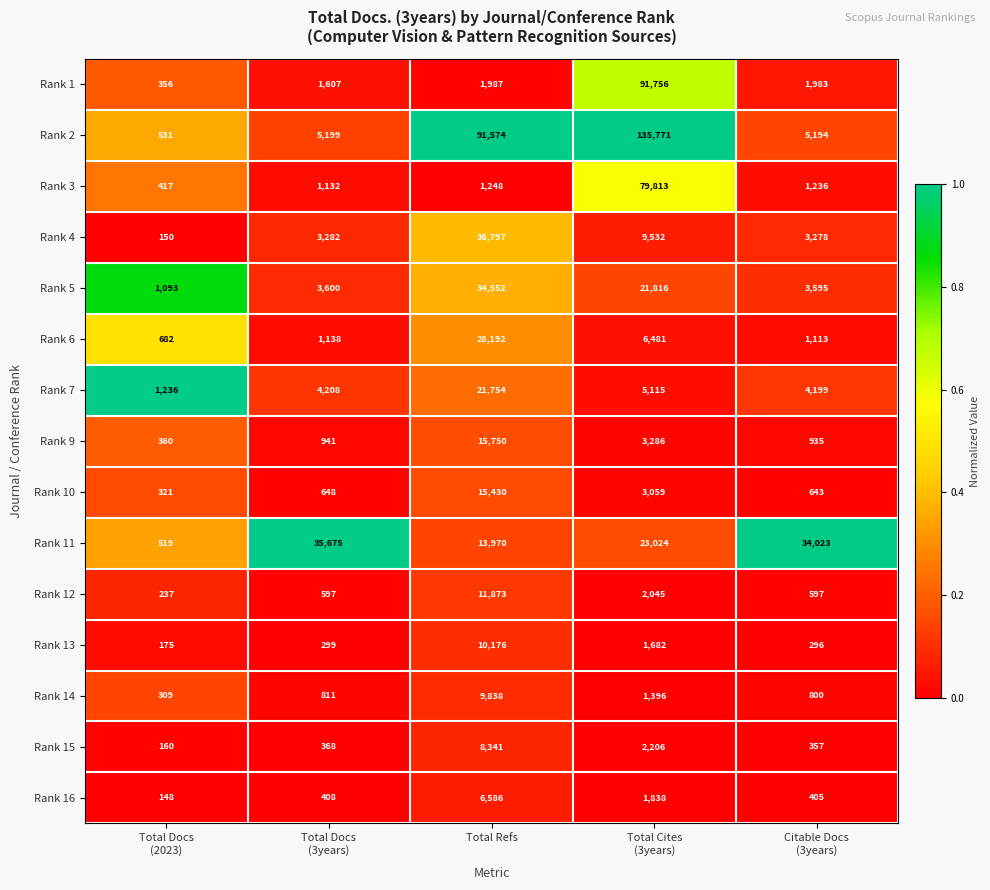

What is the difference between the maximum and minimum values in the Rank 11 series?

35156